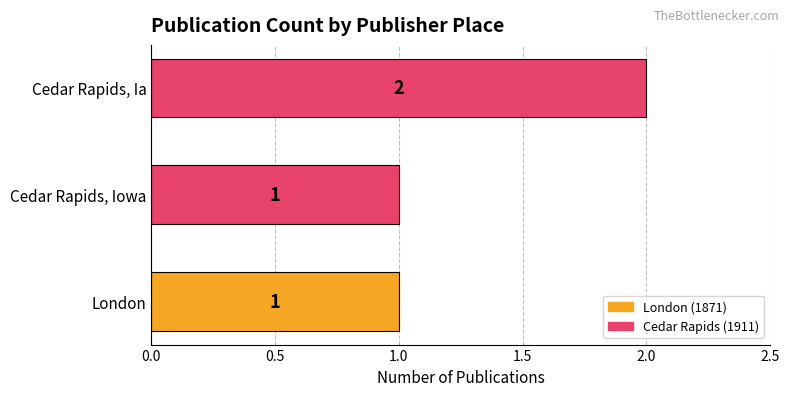

The value at Cedar Rapids, Ia is 3. True or false?

False